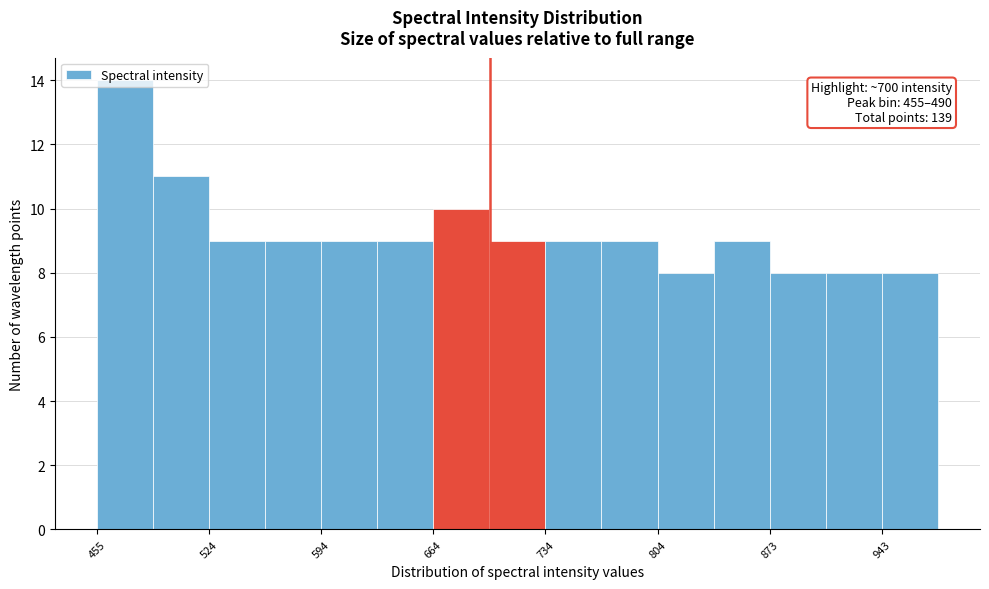

Read against the x-axis, roughly where is the centre of the tallest bar?

470